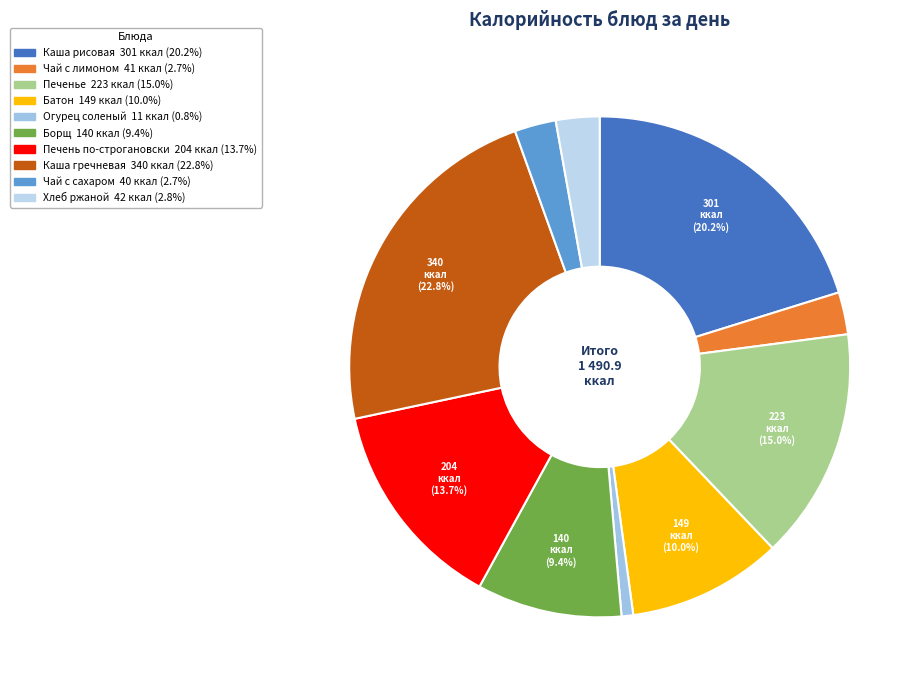

What is the ratio of the value at Чай с лимоном to the value at Огурец соленый?

3.6